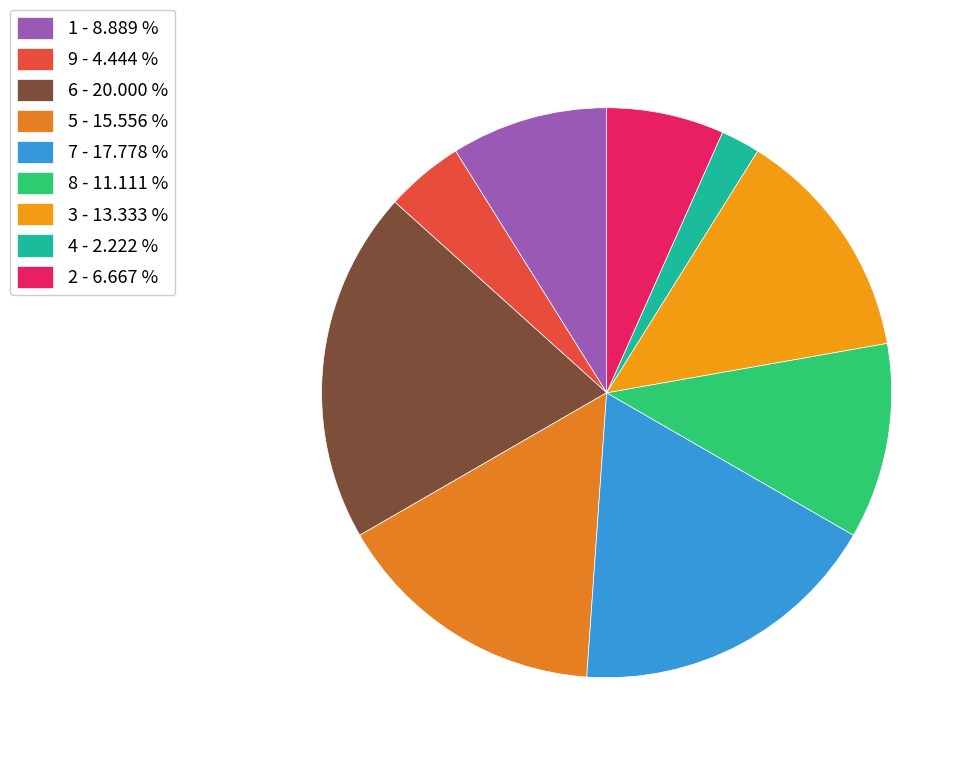

Rank the categories by value from lowest to highest.

4 - 2.222 %, 9 - 4.444 %, 2 - 6.667 %, 1 - 8.889 %, 8 - 11.111 %, 3 - 13.333 %, 5 - 15.556 %, 7 - 17.778 %, 6 - 20.000 %